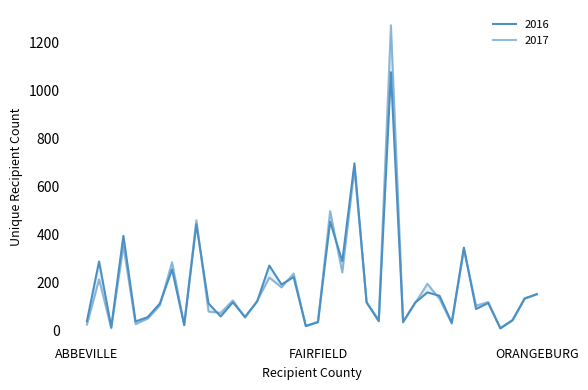

At which category does 2016 reach its first local peak?

AIKEN